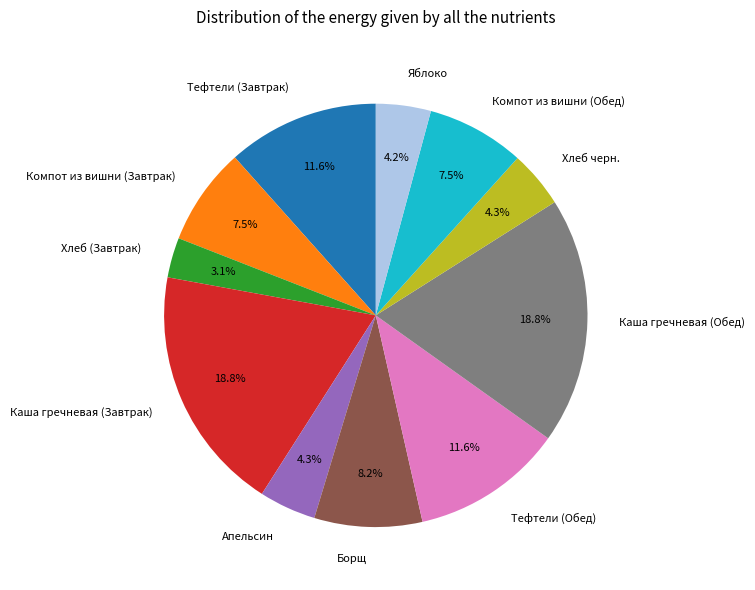

How much of the chart is everything except Каша гречневая (Завтрак)?

81.2%